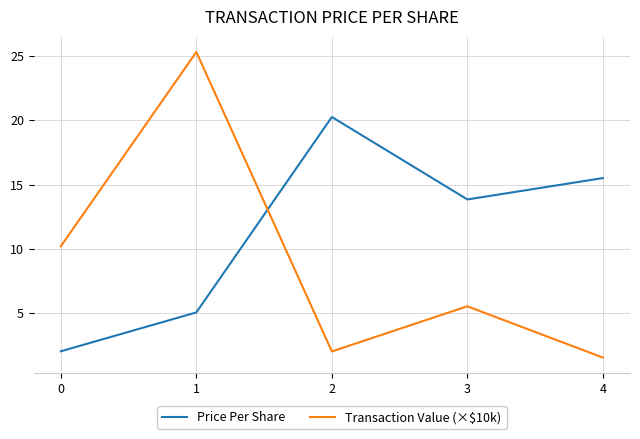

What is the difference between the maximum and second lowest values in the Price Per Share series?

15.2